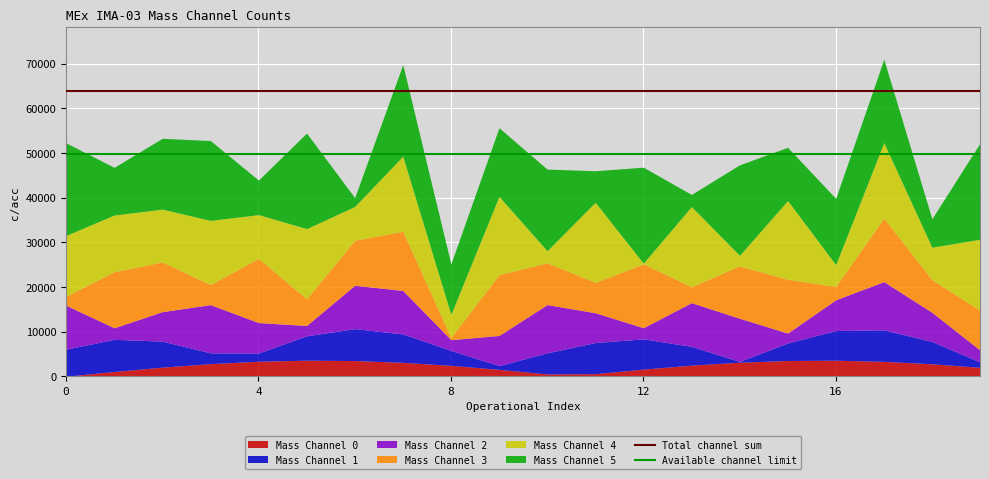

What is the maximum value for Mass Channel 0?

3591.0